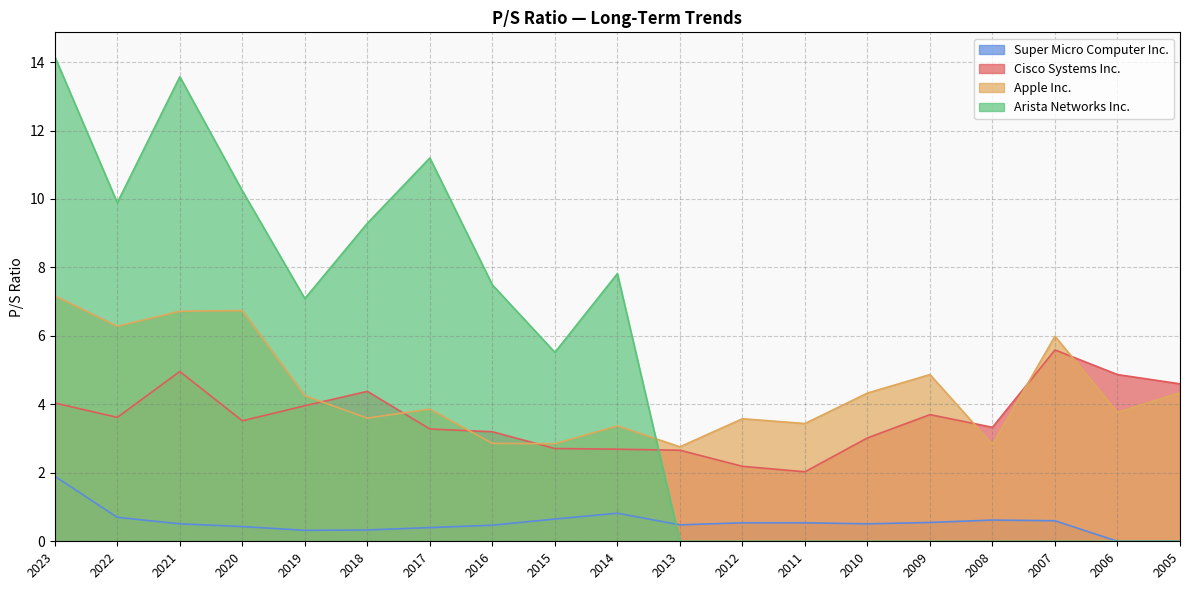

How many lines are shown in the chart?

4